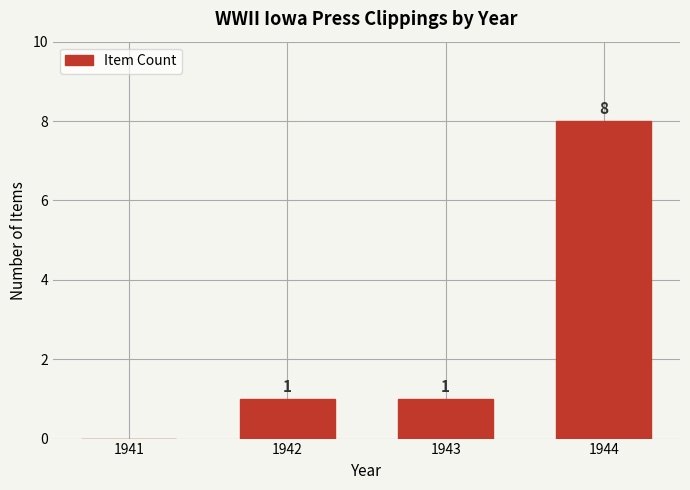

Reading left to right, list all the values displayed in this chart.

1941=0	1942=1	1943=1	1944=8